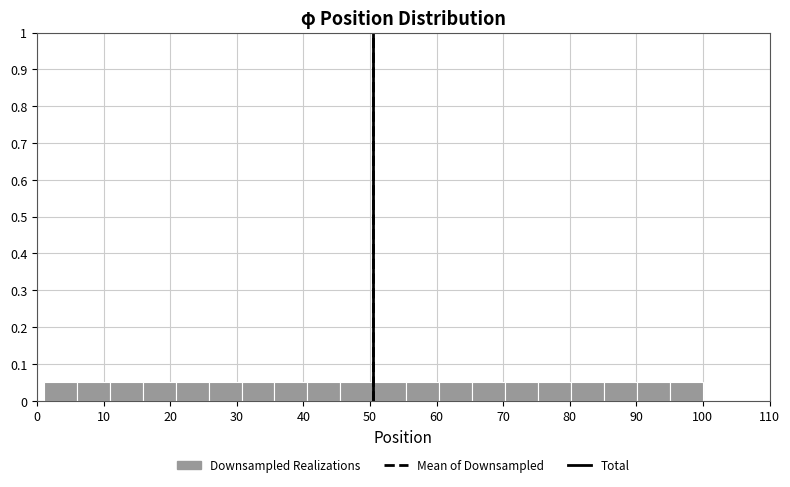

How tall is the bar that spans 60 to 65 on the x-axis? Neither the bar edges nor the heights are printed on the chart, so give them approximately, as read against the axes.

0.05